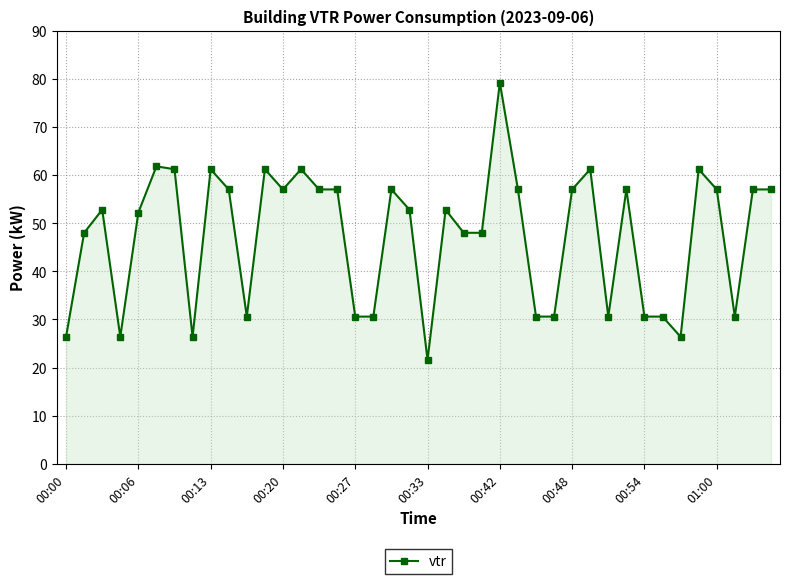

How many distinct data groups are displayed?

1